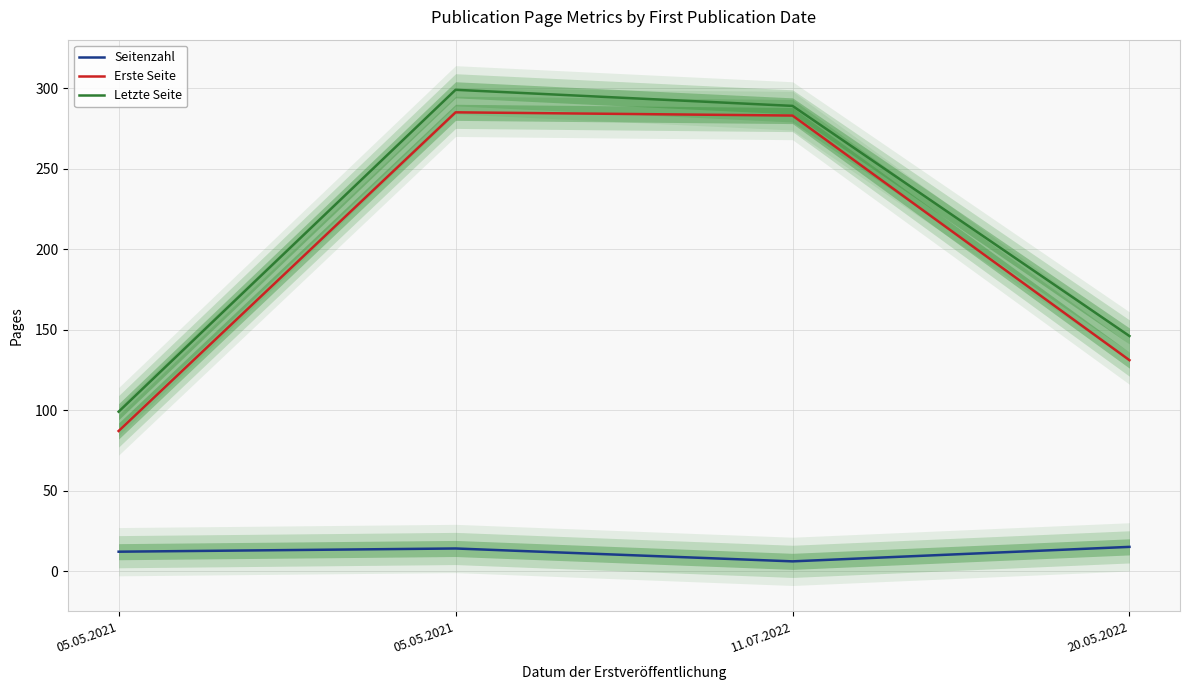

How many distinct data groups are displayed?

3